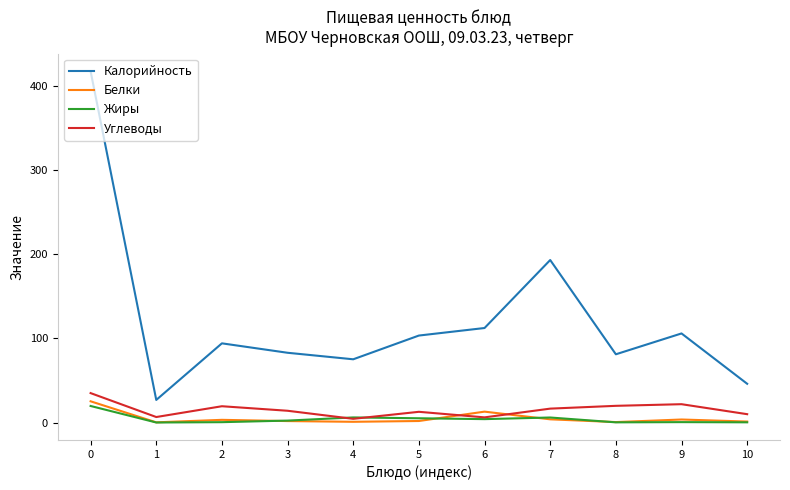

Which series has the largest total across all categories?

Калорийность